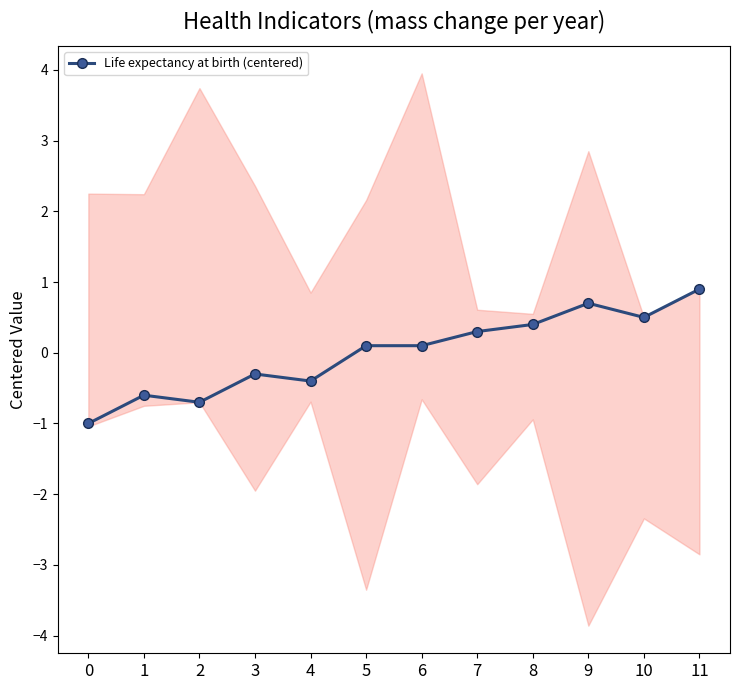

Rank the categories by value from highest to lowest.

11, 9, 10, 8, 7, 5, 6, 3, 4, 1, 2, 0